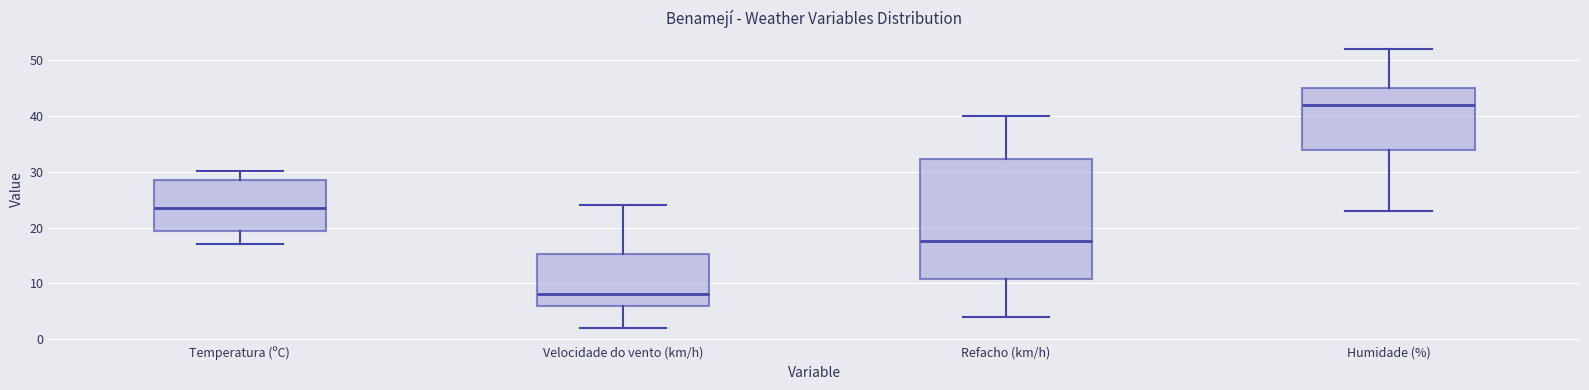

Reading left to right, read every box against the y-axis: the position of its median line, the range the box covers, and the ends of its whiskers. The values are not printed on the chart, so give them approximately, as read against the axis.

Temperatura (ºC): median 24, box 19 to 28, whiskers 17 to 30
Velocidade do vento (km/h): median 8, box 6 to 15, whiskers 2 to 24
Refacho (km/h): median 18, box 11 to 32, whiskers 4 to 40
Humidade (%): median 42, box 34 to 45, whiskers 23 to 52